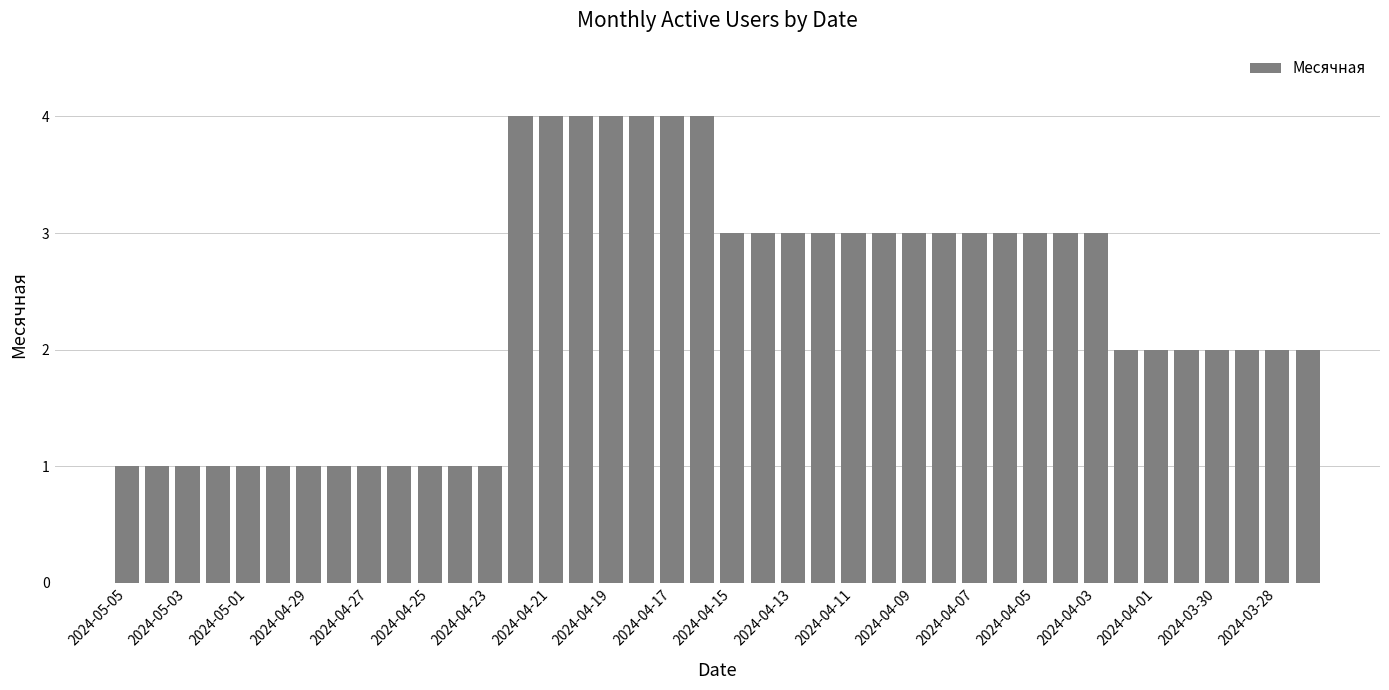

What is the value of the 18th bar from the left?

4